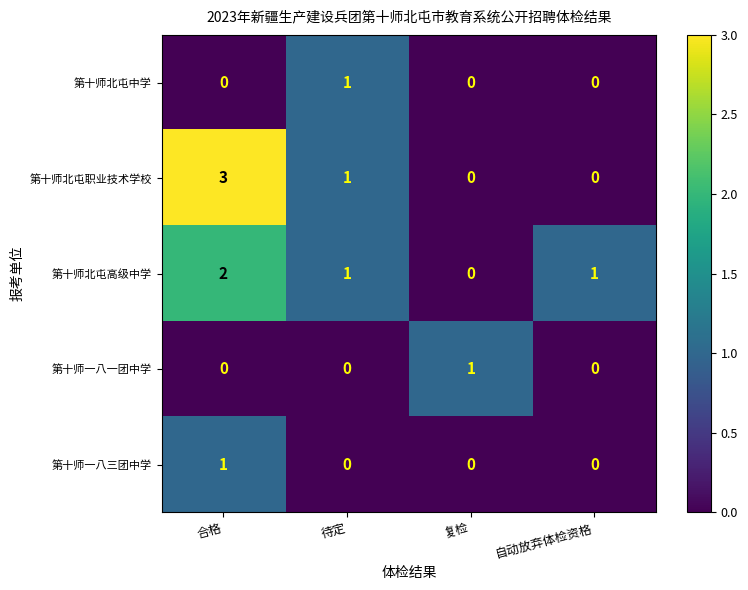

The 第十师北屯职业技术学校 series shows 1 at 待定. True or false?

True